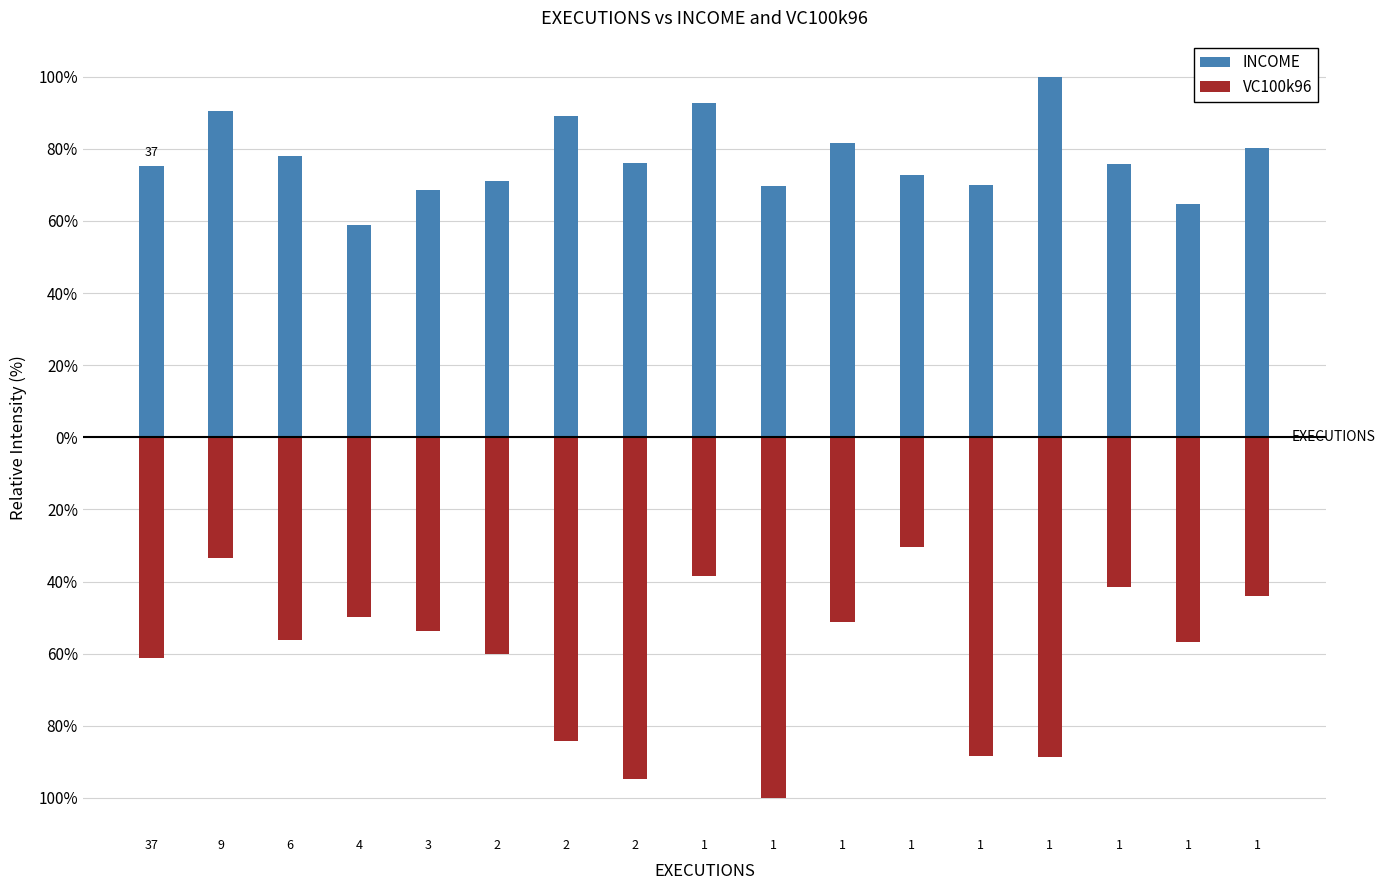

What is the difference between the second highest and minimum values in the INCOME series?

34.0